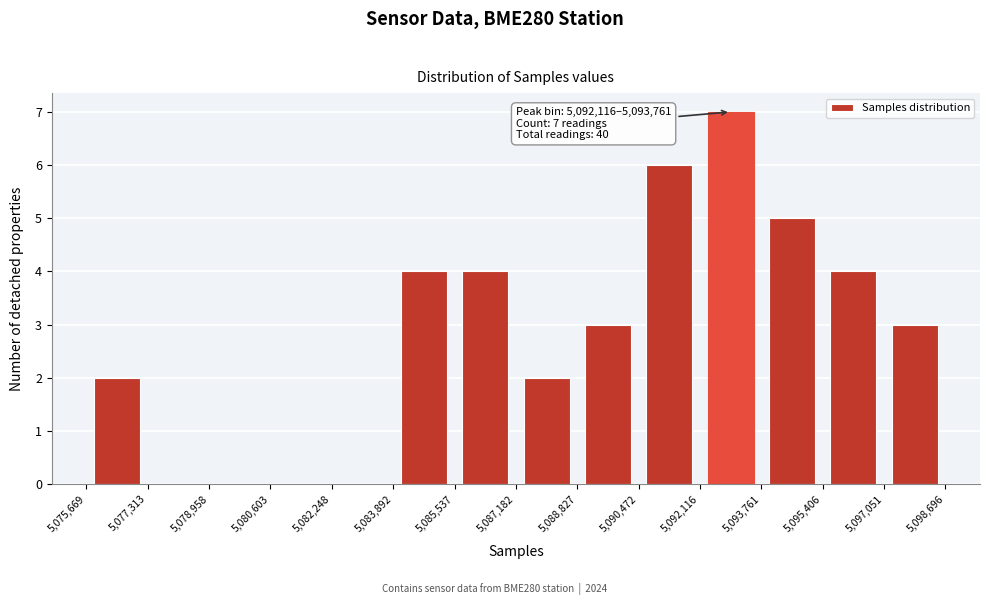

Over which range of the x-axis is the bar tallest?

5,092,116 to 5,093,761